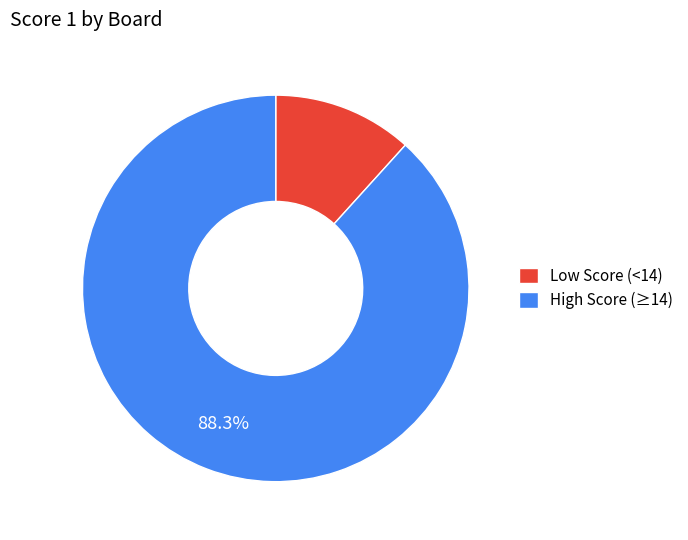

How many segments does this pie chart have?

2